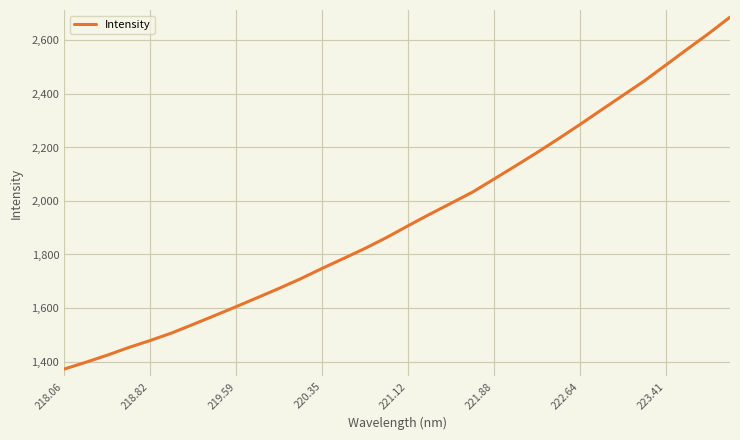

What is the maximum value shown in the chart?

2687.0